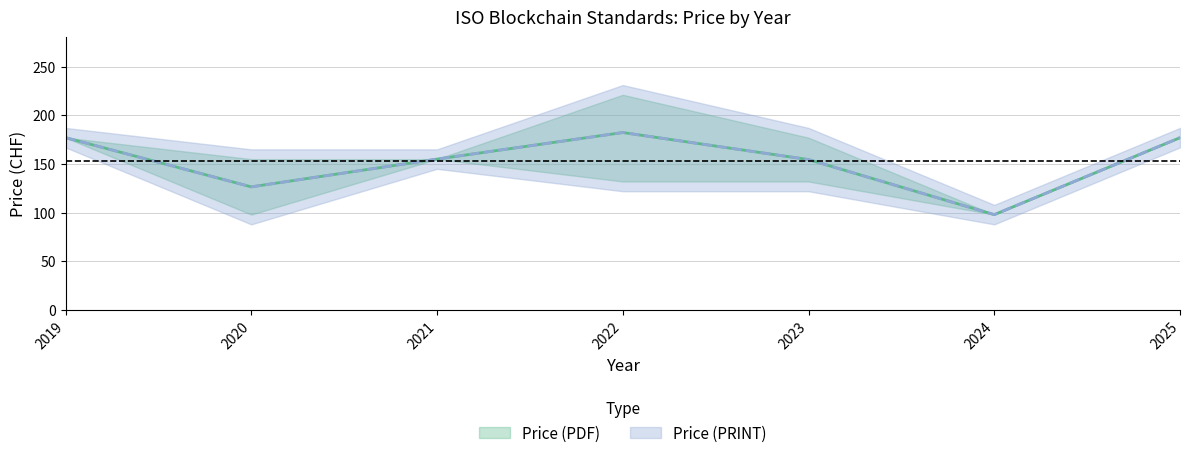

How many data points in Price (PDF) are above 177?

2